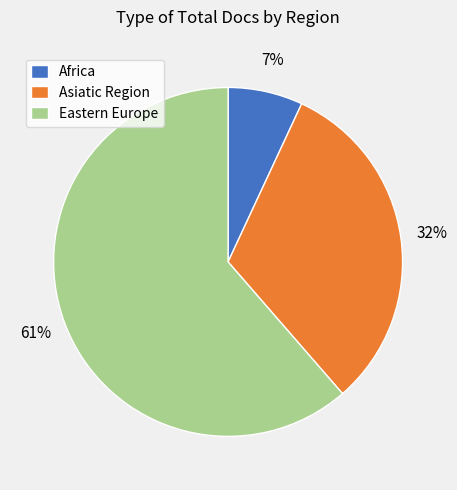

How many slices are in this pie chart?

3